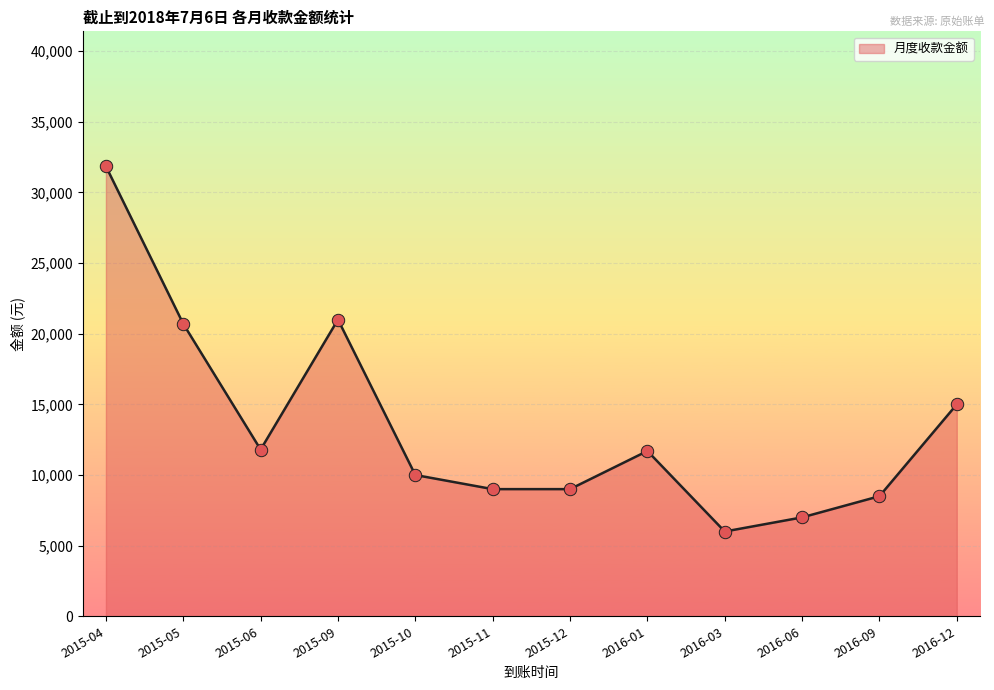

Approximately how many times larger is the value at 2016-09 compared to 2015-06?

0.7